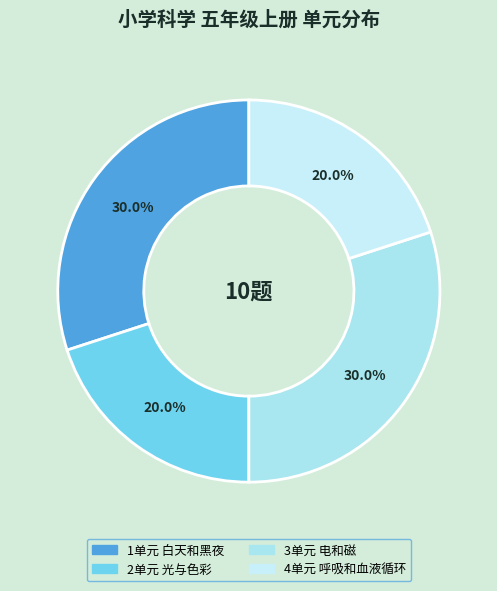

The 2单元 光与色彩 slice represents 28% of the pie. True or false?

False